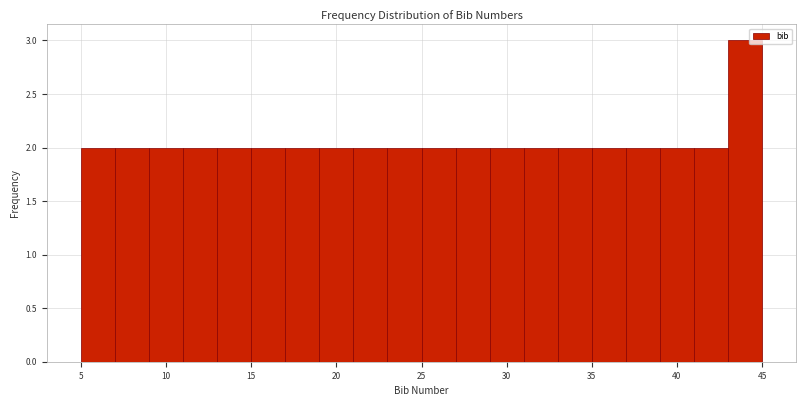

Reading left to right, list every bar in this chart as the range it spans on the x-axis followed by its height. The values are not printed on the chart, so give them approximately, as read against the axis.

5 to 7: 2
7 to 9: 2
9 to 11: 2
11 to 13: 2
13 to 15: 2
15 to 17: 2
17 to 19: 2
19 to 21: 2
21 to 23: 2
23 to 25: 2
25 to 27: 2
27 to 29: 2
29 to 31: 2
31 to 33: 2
33 to 35: 2
35 to 37: 2
37 to 39: 2
39 to 41: 2
41 to 43: 2
43 to 45: 3